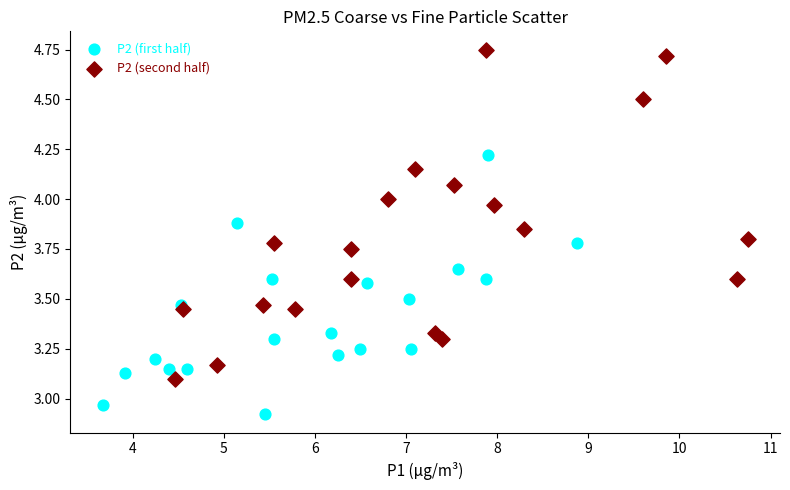

Which series reaches the minimum Y coordinate?

P2 (first half)